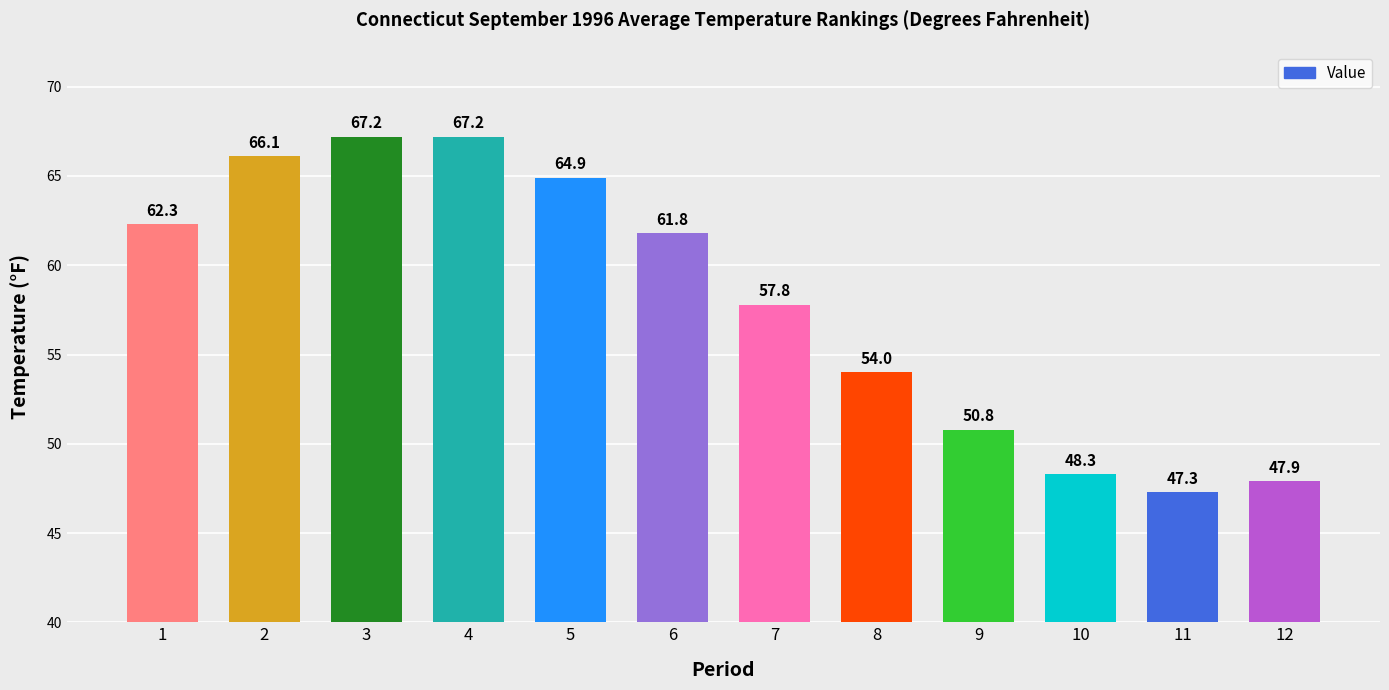

Approximately how many times larger is the value at 2 compared to 12?

1.4